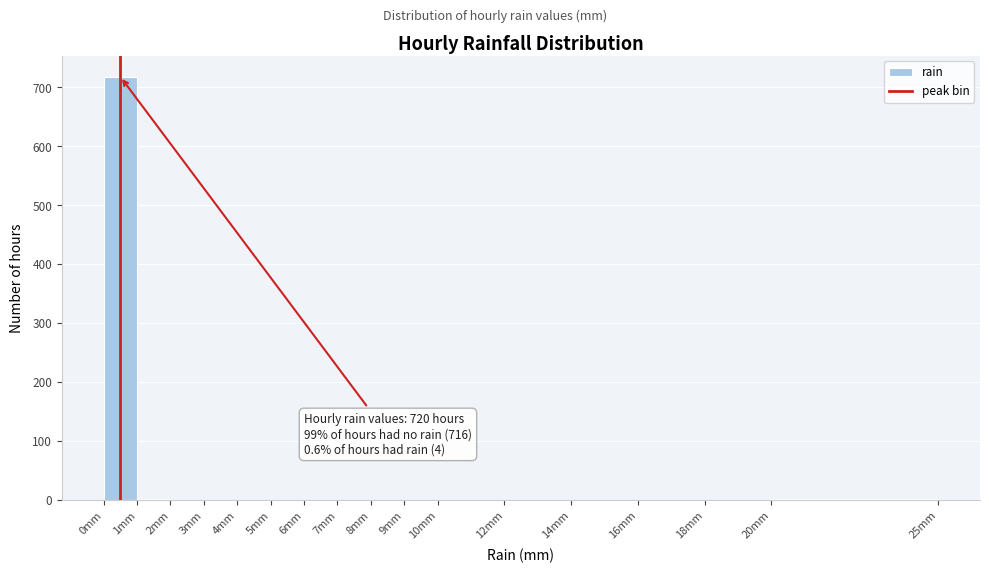

Over which range of the x-axis is the bar tallest?

0 to 1